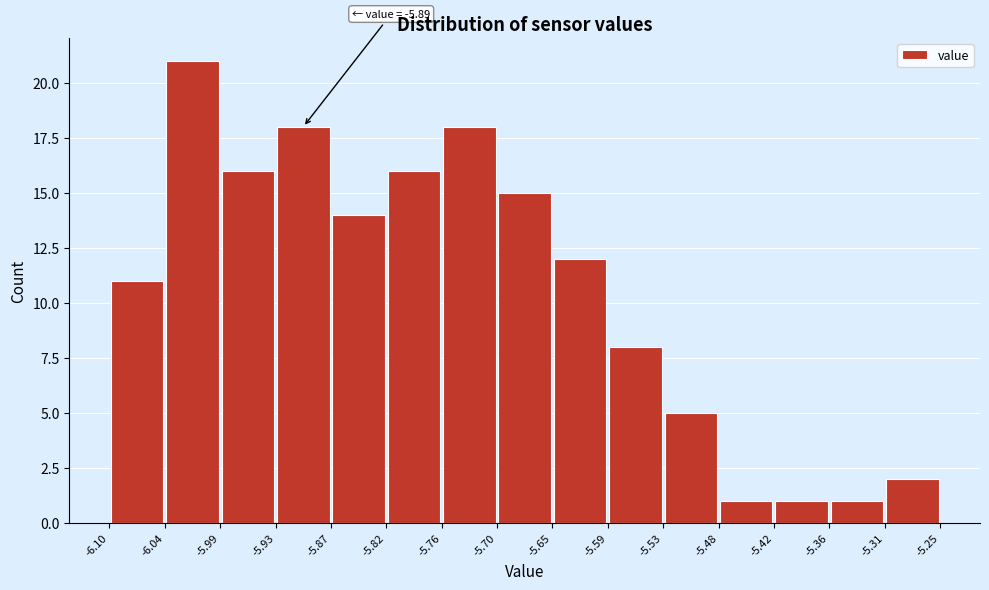

Which range on the x-axis has the tallest bar?

-6.04 to -5.99